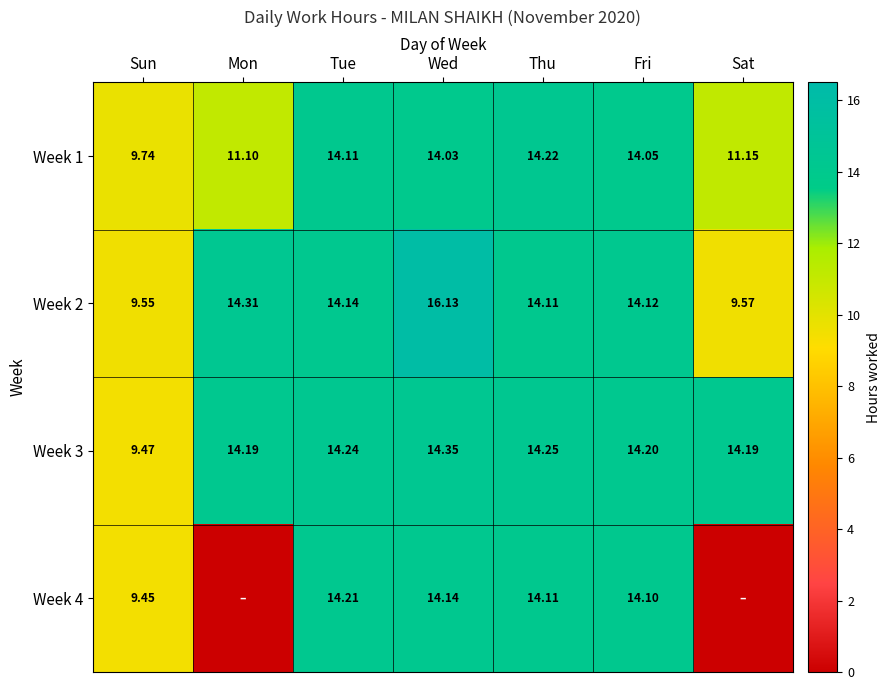

What is the highest value of the Week 2 series?

16.1